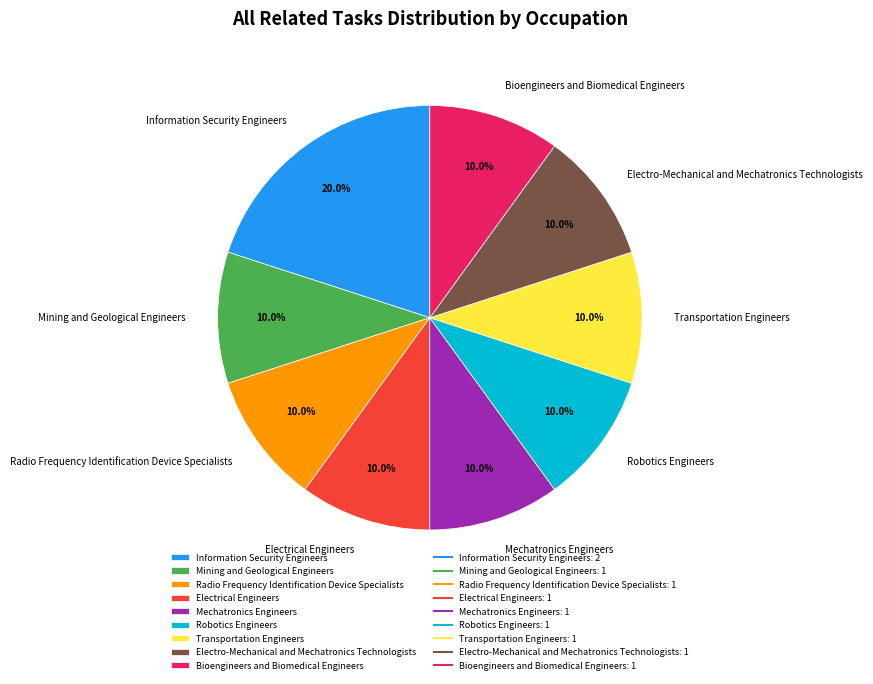

To the nearest percent, what portion does Transportation Engineers represent?

10%